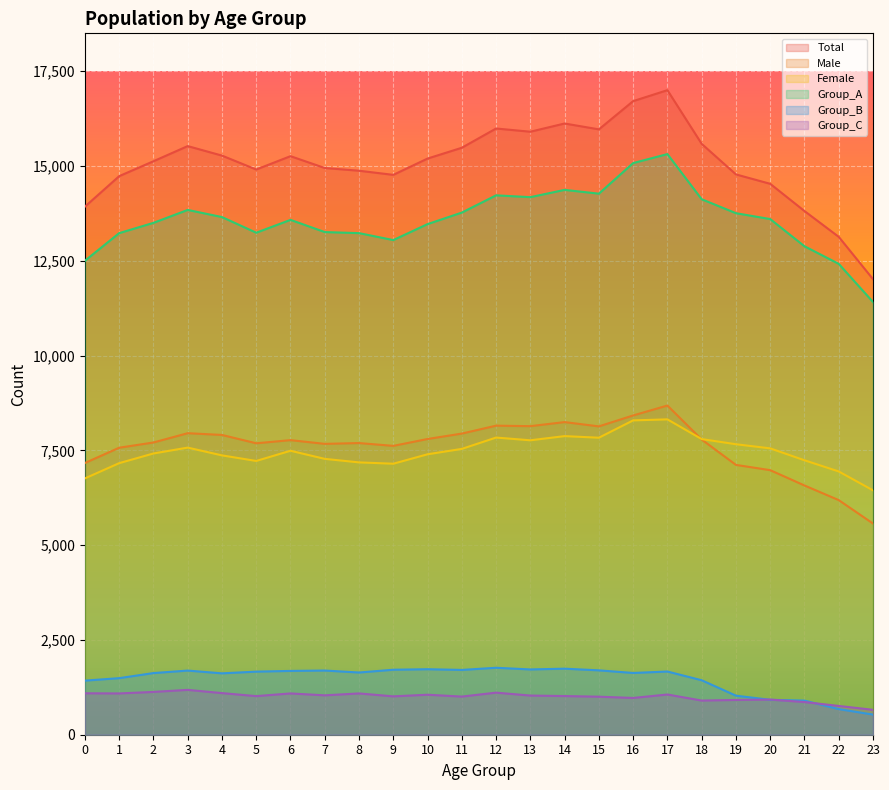

Which category has the highest value in the Total series?

17